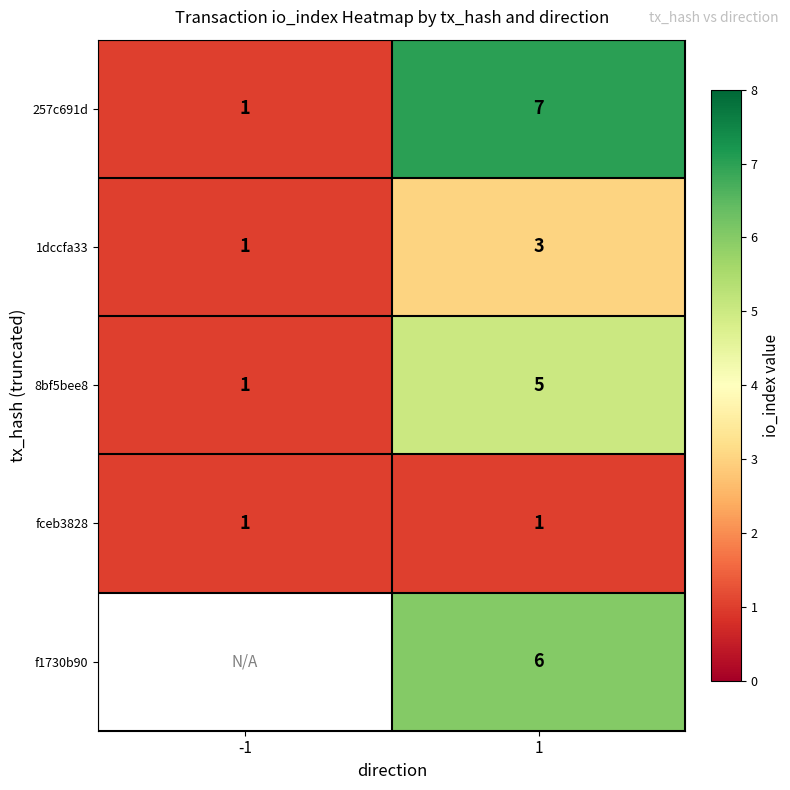

The value of 257c691d at 1 is 1.5. True or false?

False